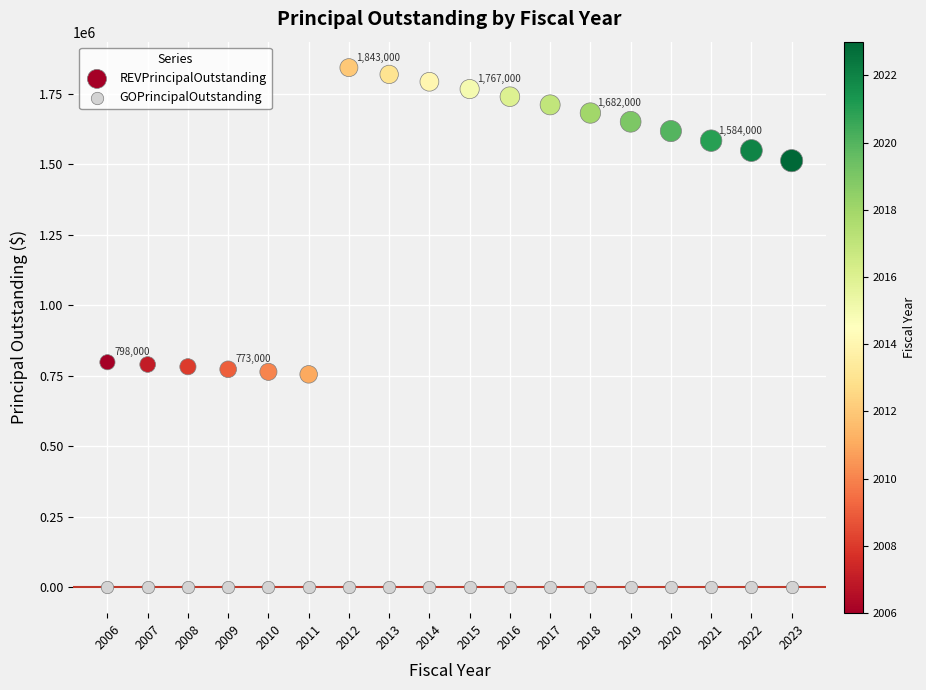

In the REVPrincipalOutstanding series, what Y value is closest to 1299000?

1513000